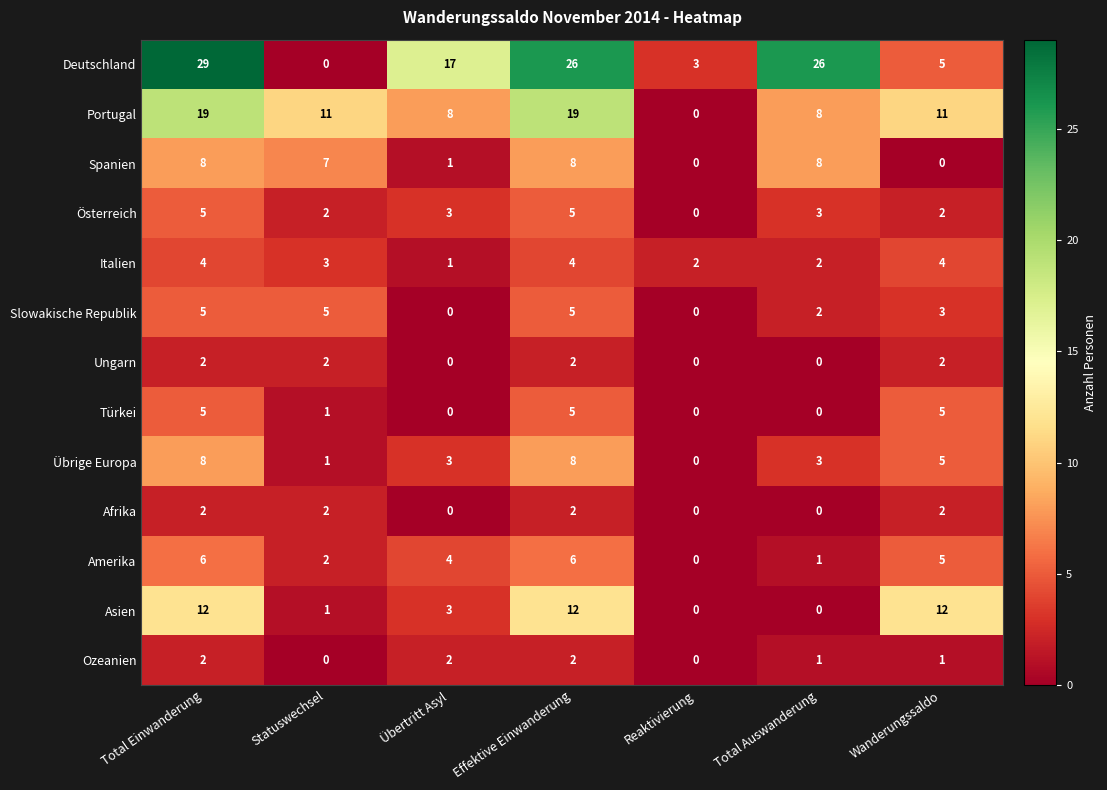

At which label is Slowakische Republik closest to 2?

Total Auswanderung